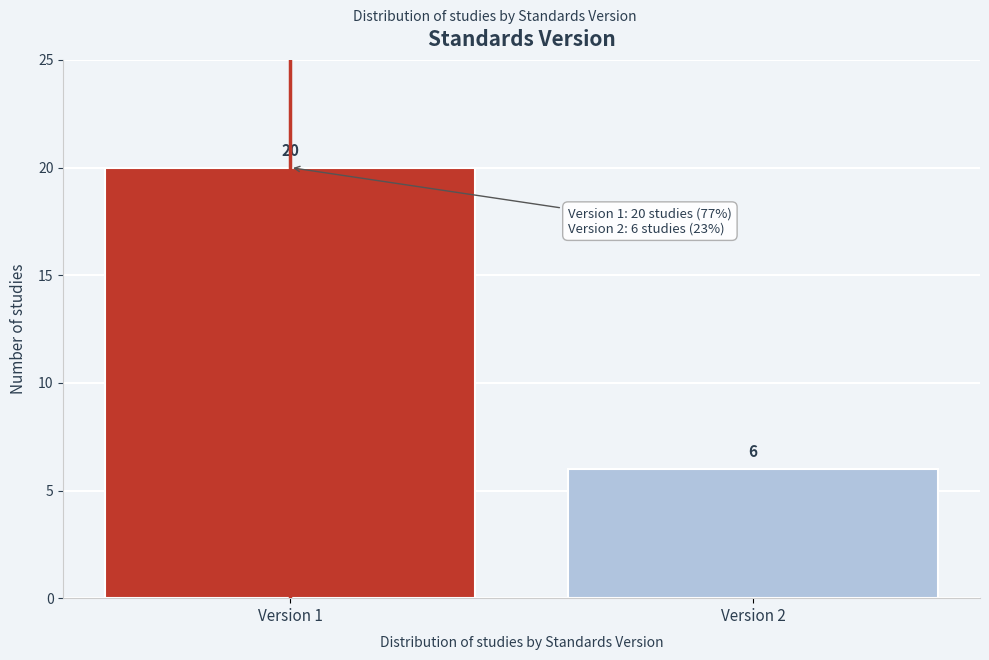

Reading left to right, what are all the values shown in this chart?

20	6